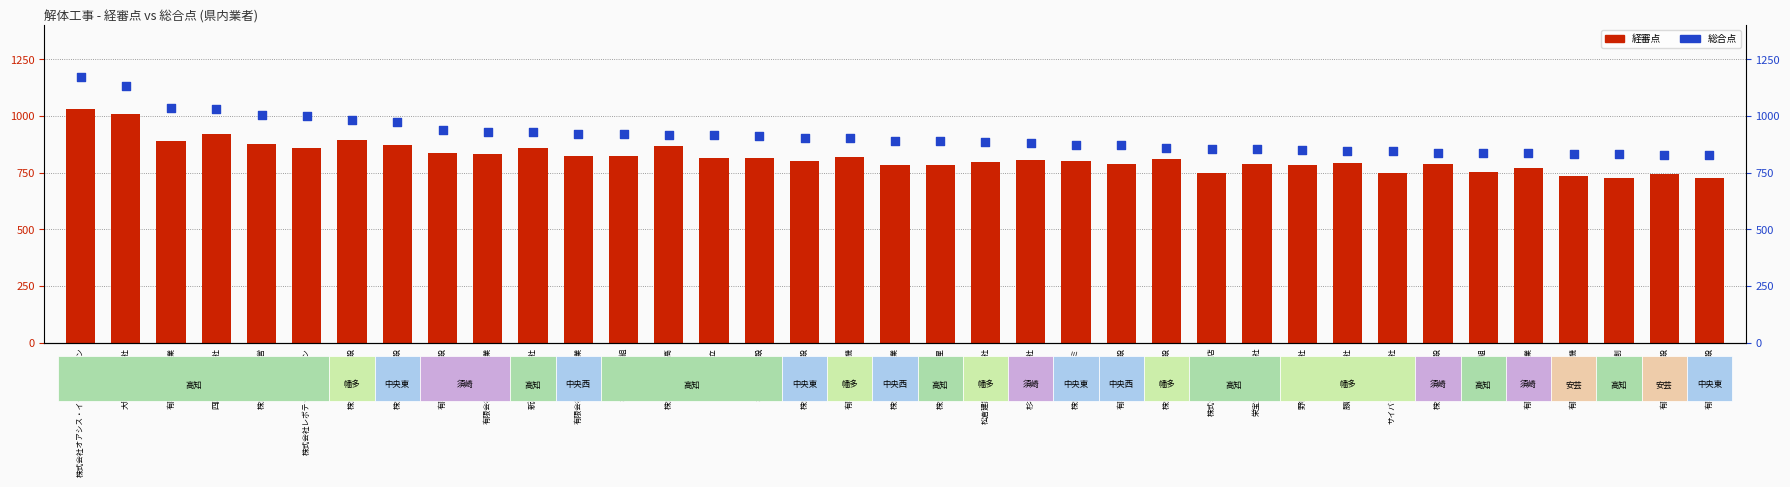

Which series reaches the maximum Y coordinate?

総合点